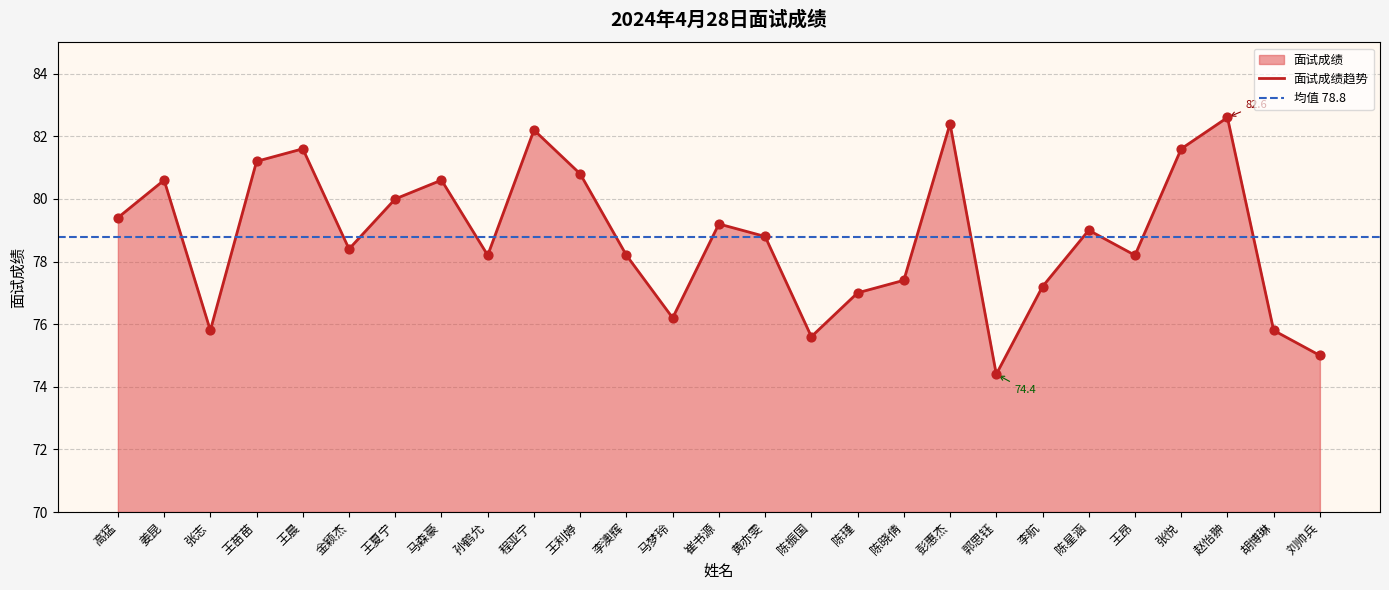

What is the ratio of the value at 王利婷 to the value at 王夏宁?

1.0